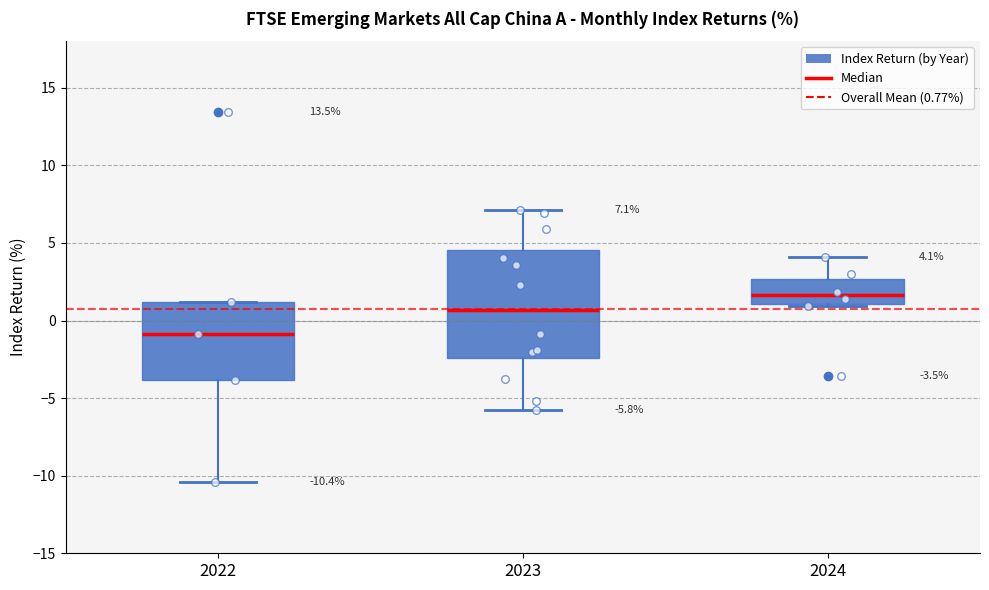

Comparing the boxes themselves (not the whiskers), which one is the tallest?

2023